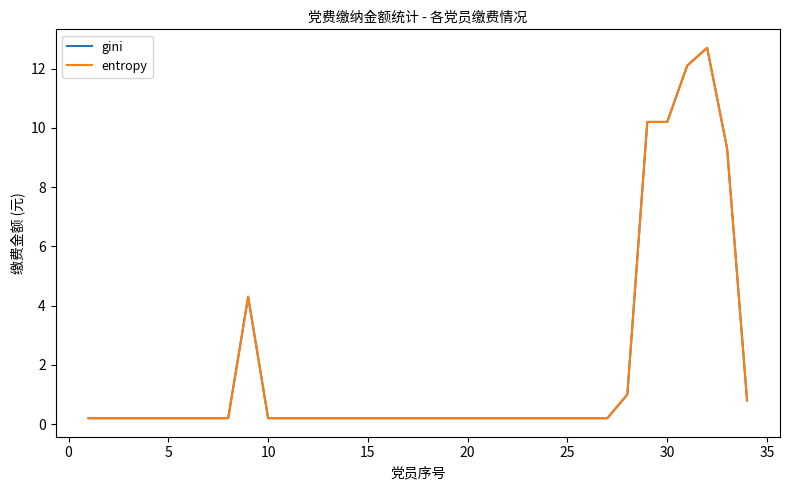

Is this an area chart (filled region under the line)?

No